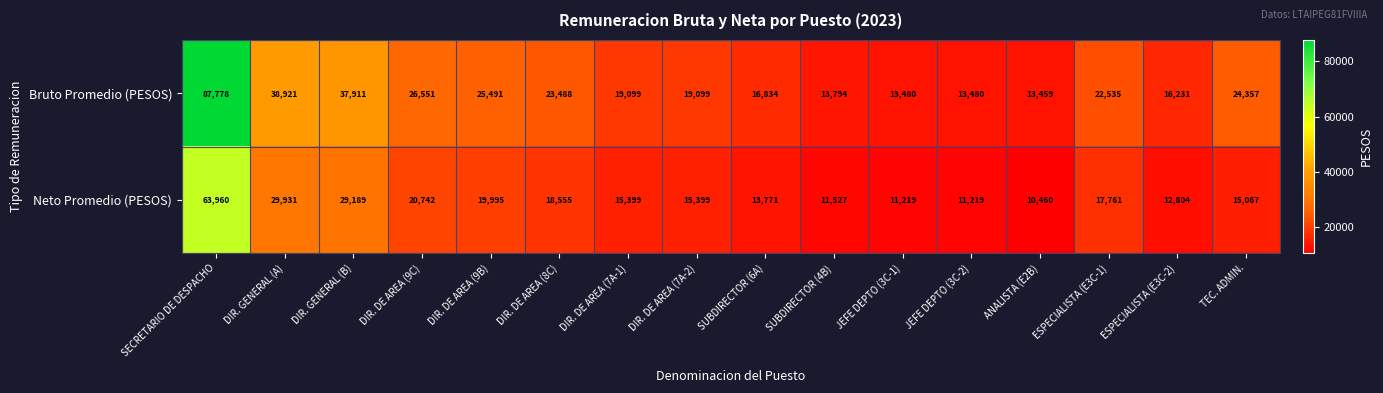

Rank the series at SECRETARIO DE DESPACHO from highest to lowest value.

Bruto Promedio (PESOS), Neto Promedio (PESOS)